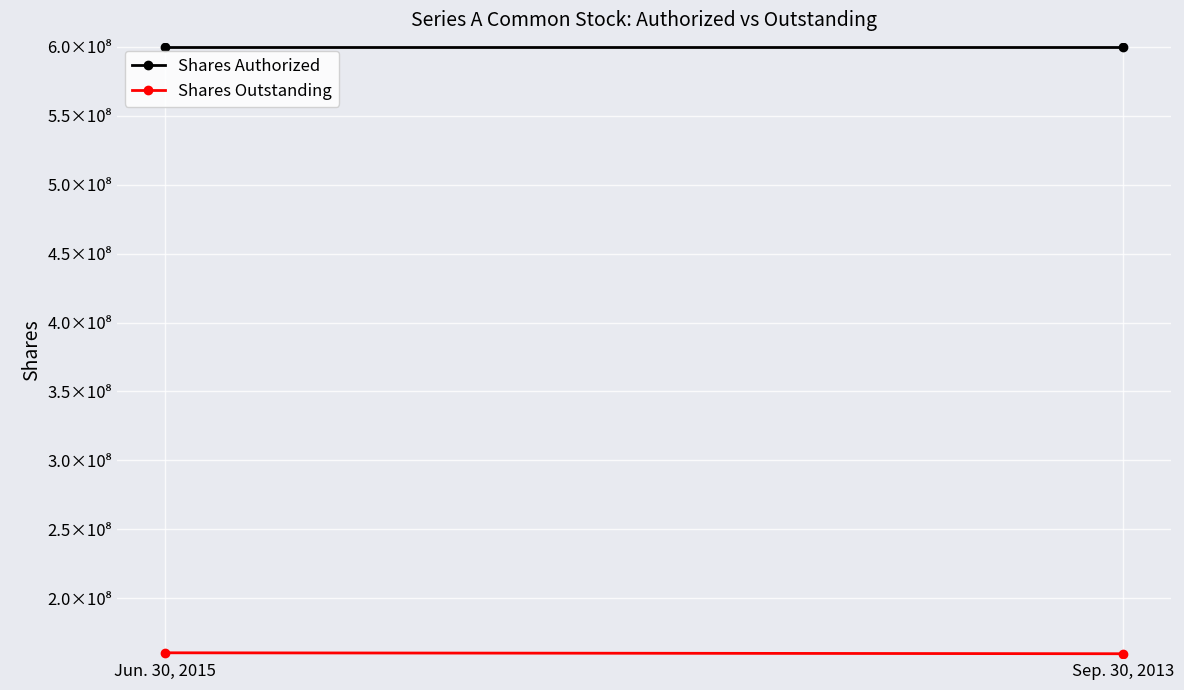

How many lines are shown in the chart?

2